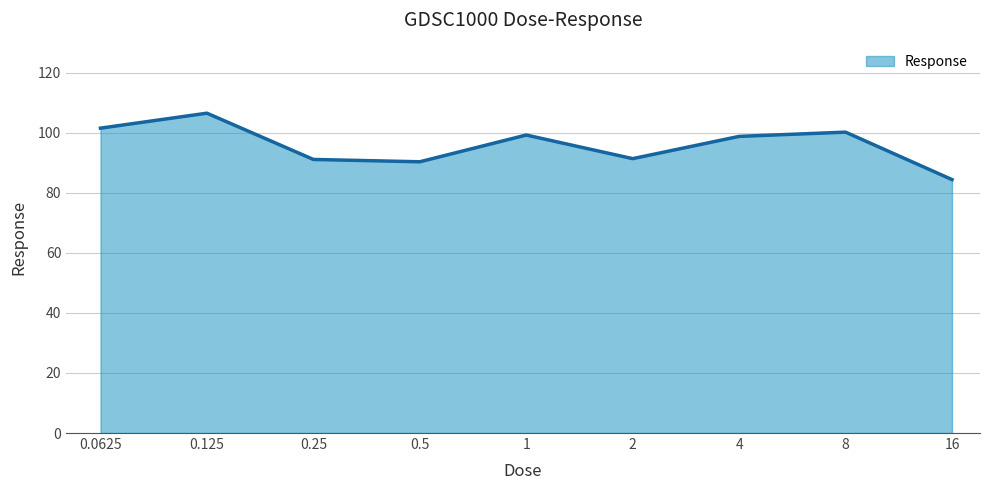

What is the difference between the maximum and minimum values?

22.1